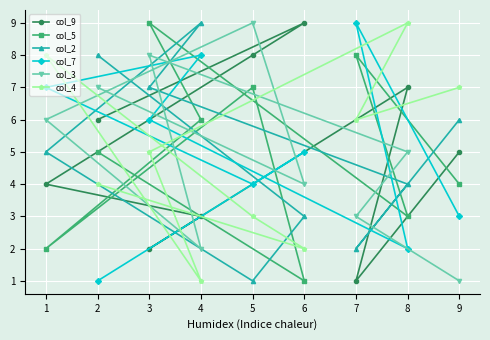

How many data points does each series have?

9